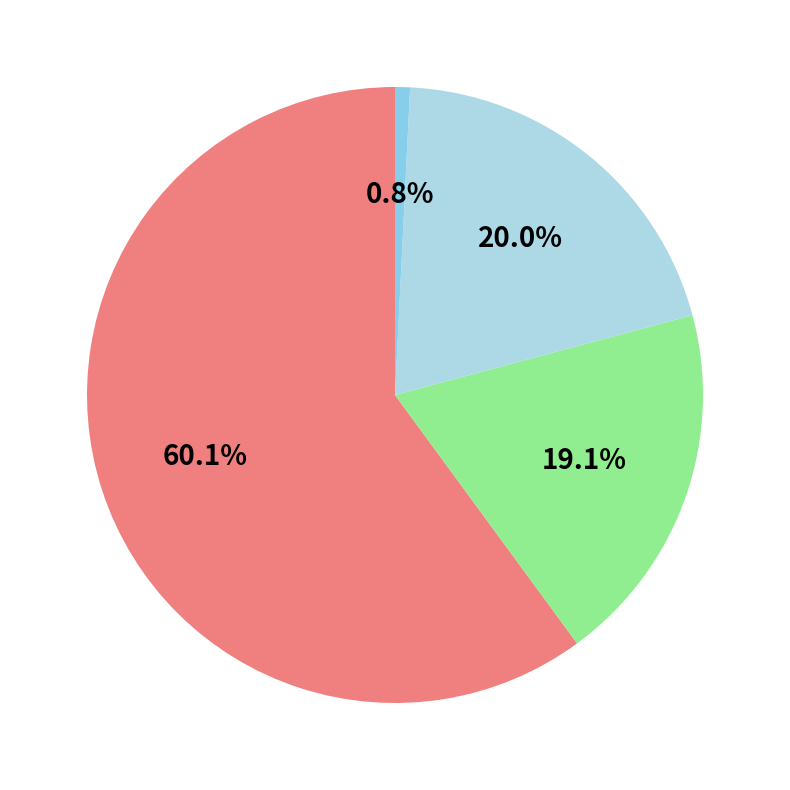

How many slices are in this pie chart?

4